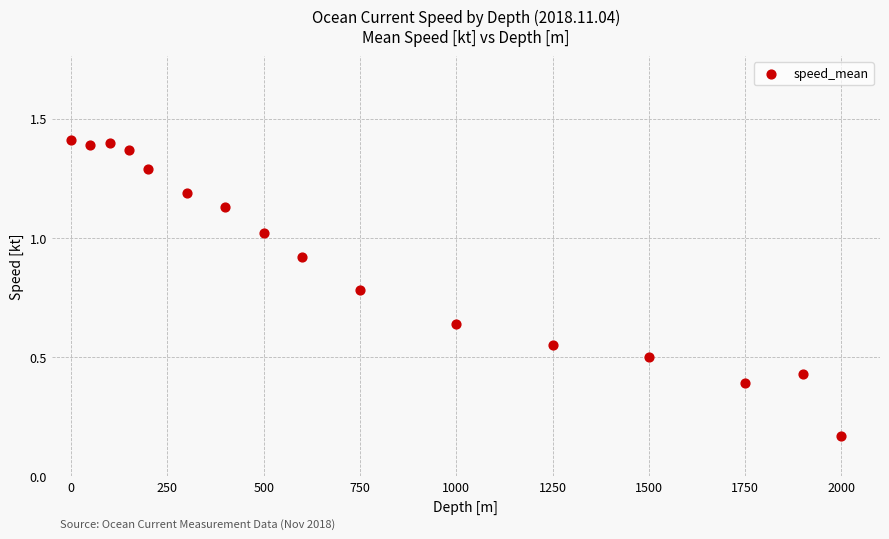

What is the range of X values (max minus min)?

2000.0